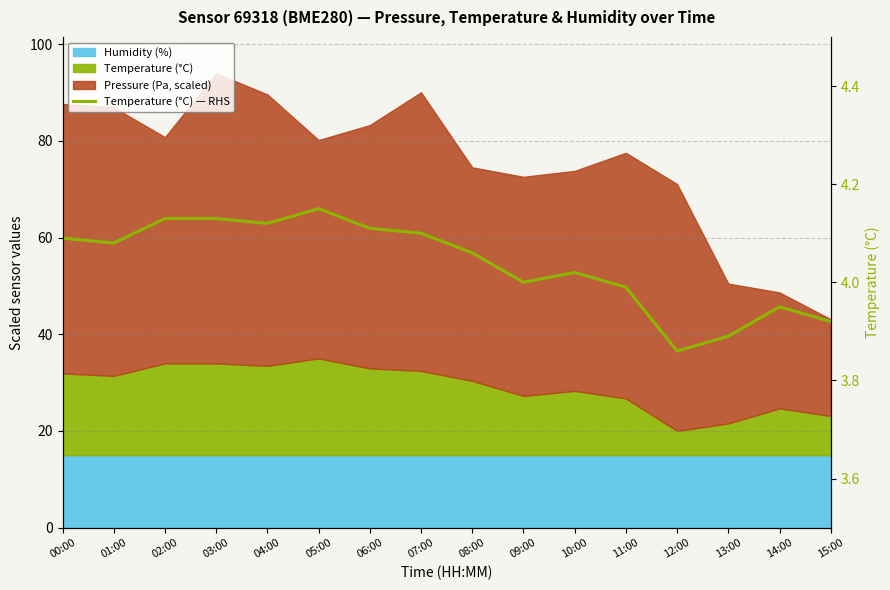

What is the approximate value at 10:00?

4.0